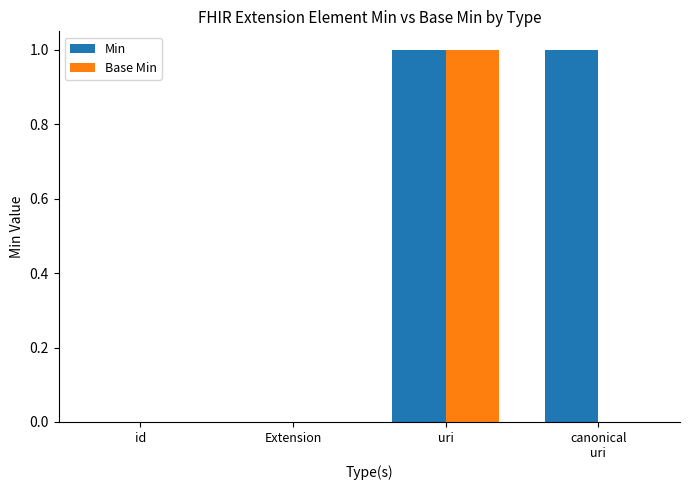

Which series has the largest total across all categories?

Min